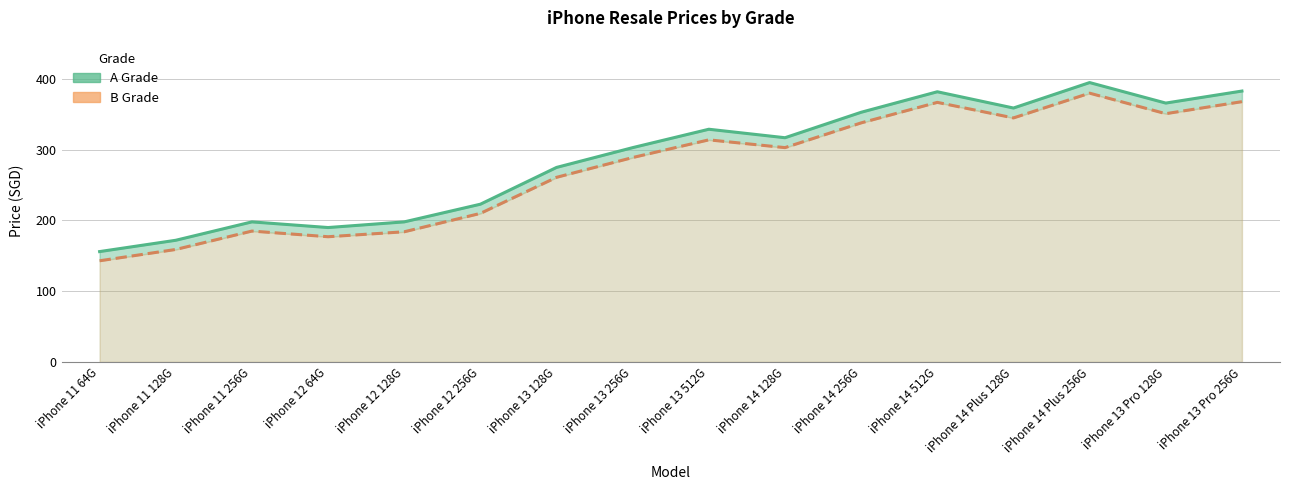

Which category has the lowest value in the B Grade series?

iPhone 11 64G